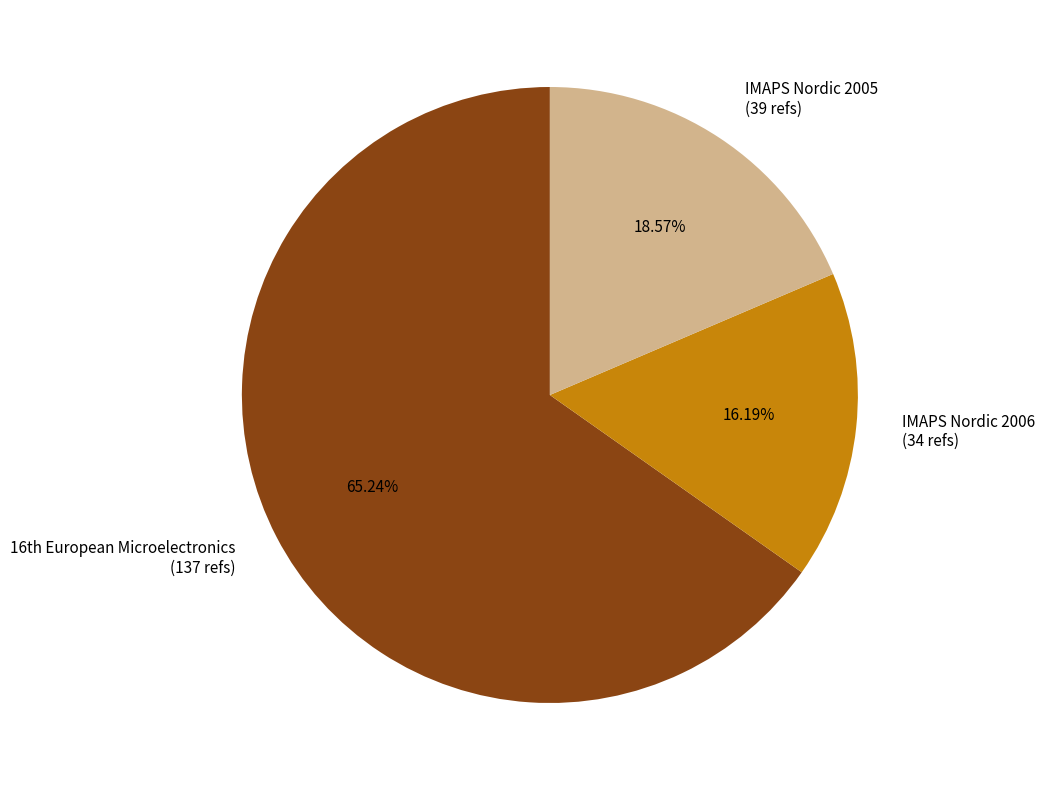

Does any single category account for the majority?

Yes